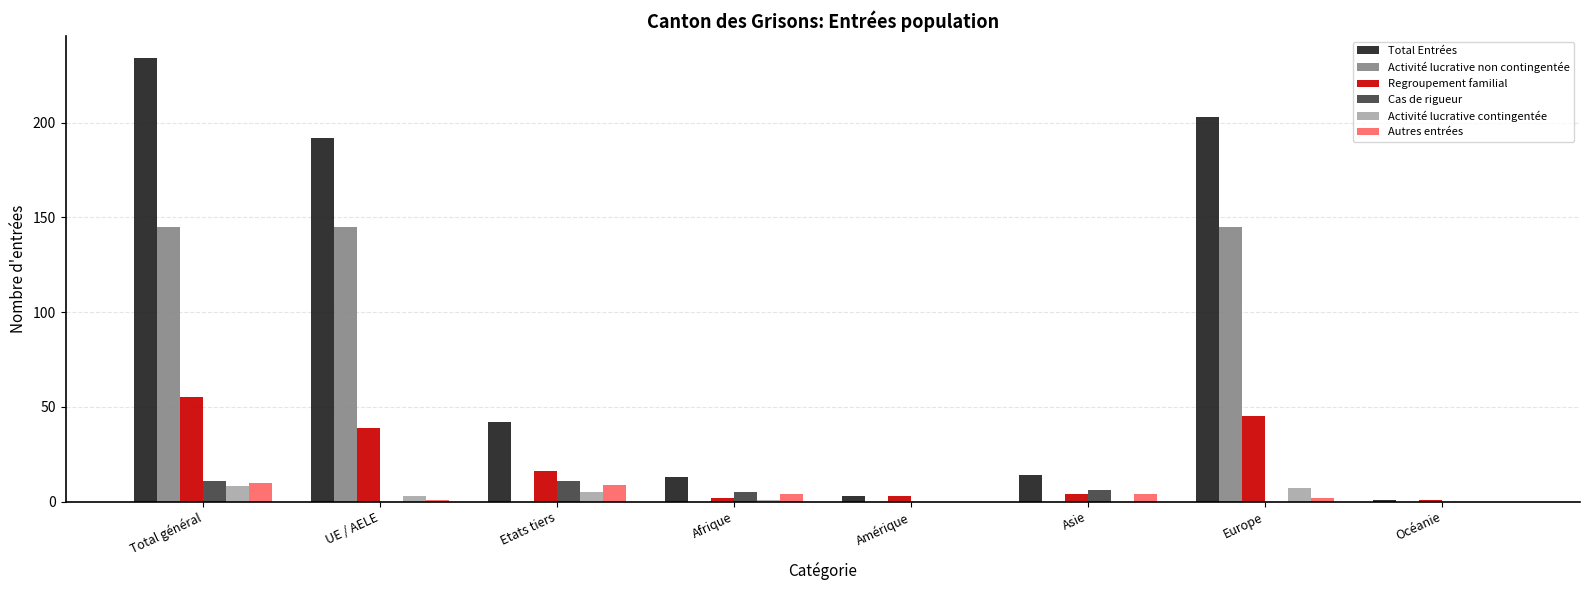

Reading left to right, extract all data points from this chart.

Total Entrées: Total général=234	UE / AELE=192	Etats tiers=42	Afrique=13	Amérique=3	Asie=14	Europe=203	Océanie=1
Activité lucrative non contingentée: Total général=145	UE / AELE=145	Etats tiers=0	Afrique=0	Amérique=0	Asie=0	Europe=145	Océanie=0
Regroupement familial: Total général=55	UE / AELE=39	Etats tiers=16	Afrique=2	Amérique=3	Asie=4	Europe=45	Océanie=1
Cas de rigueur: Total général=11	UE / AELE=0	Etats tiers=11	Afrique=5	Amérique=0	Asie=6	Europe=0	Océanie=0
Activité lucrative contingentée: Total général=8	UE / AELE=3	Etats tiers=5	Afrique=1	Amérique=0	Asie=0	Europe=7	Océanie=0
Autres entrées: Total général=10	UE / AELE=1	Etats tiers=9	Afrique=4	Amérique=0	Asie=4	Europe=2	Océanie=0